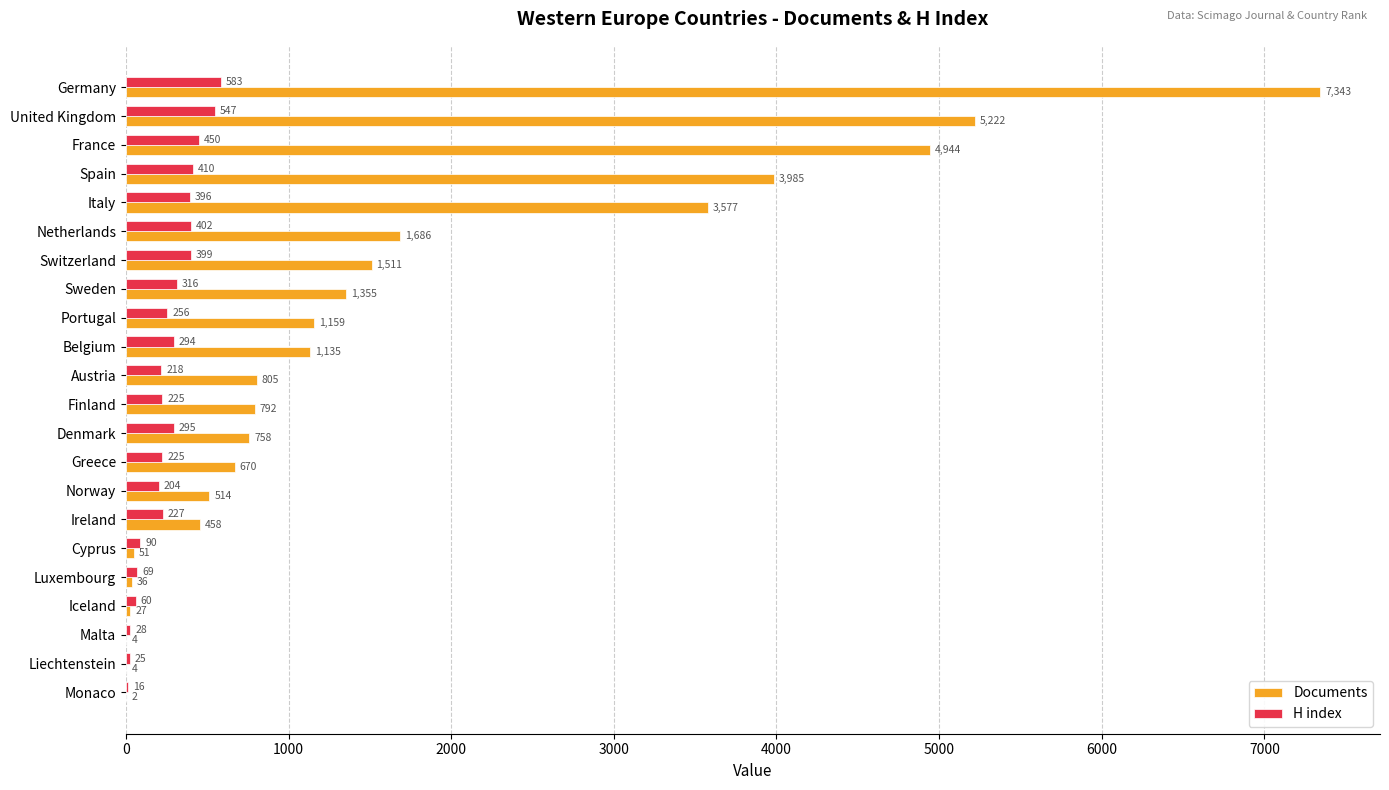

Read the H index value at Portugal, to the nearest 50.

250